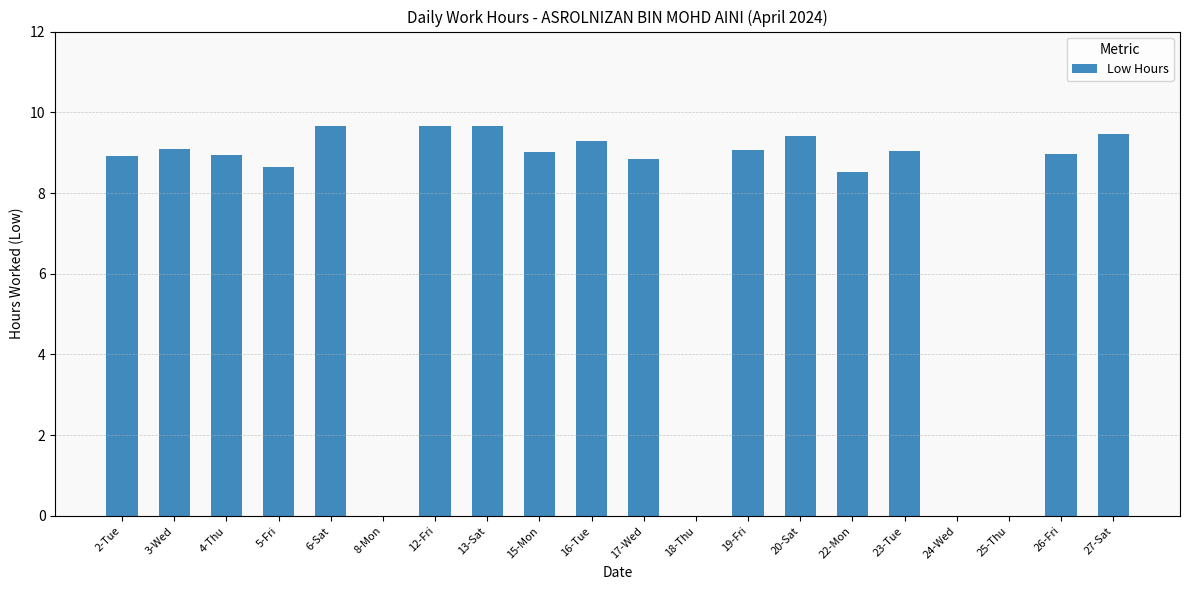

What is the ratio of the value at 15-Mon to the value at 17-Wed?

1.0